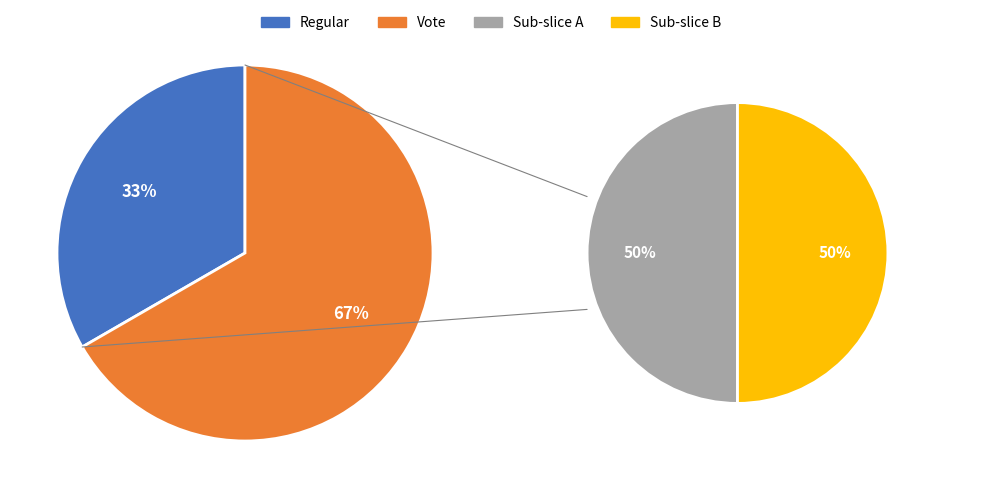

True or false: Regular accounts for 24% of the total.

False